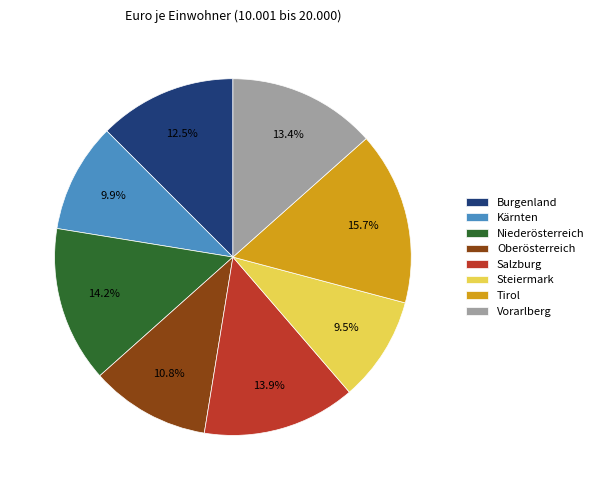

Does any single category account for the majority?

No